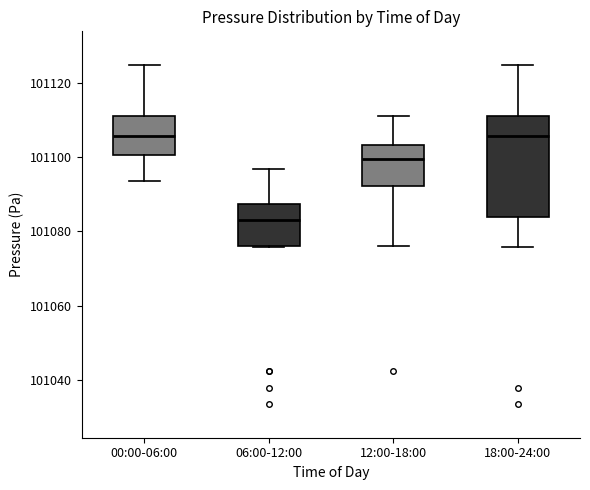

Reading left to right, read every box against the y-axis: the position of its median line, the range the box covers, and the ends of its whiskers. The values are not printed on the chart, so give them approximately, as read against the axis.

00:00-06:00: median 101106, box 101100 to 101110, whiskers 101094 to 101124
06:00-12:00: median 101084, box 101076 to 101088, whiskers 101076 to 101096
12:00-18:00: median 101100, box 101092 to 101104, whiskers 101076 to 101110
18:00-24:00: median 101106, box 101084 to 101110, whiskers 101076 to 101124